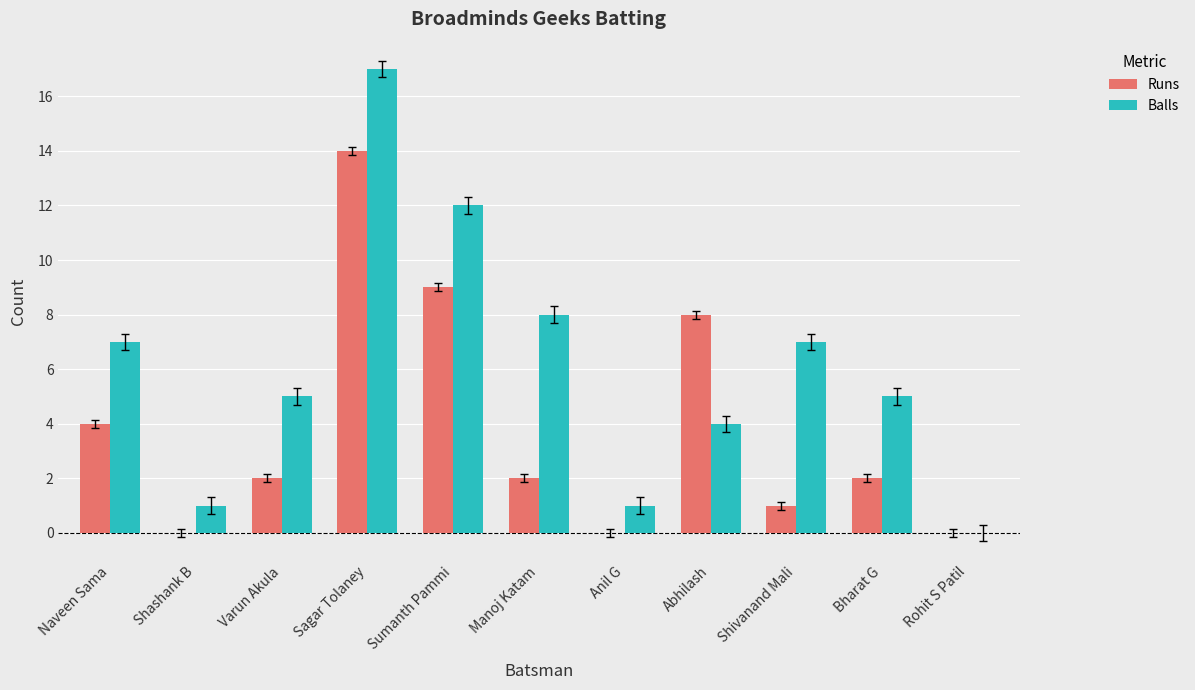

The value of Balls at Manoj Katam is 8. True or false?

True